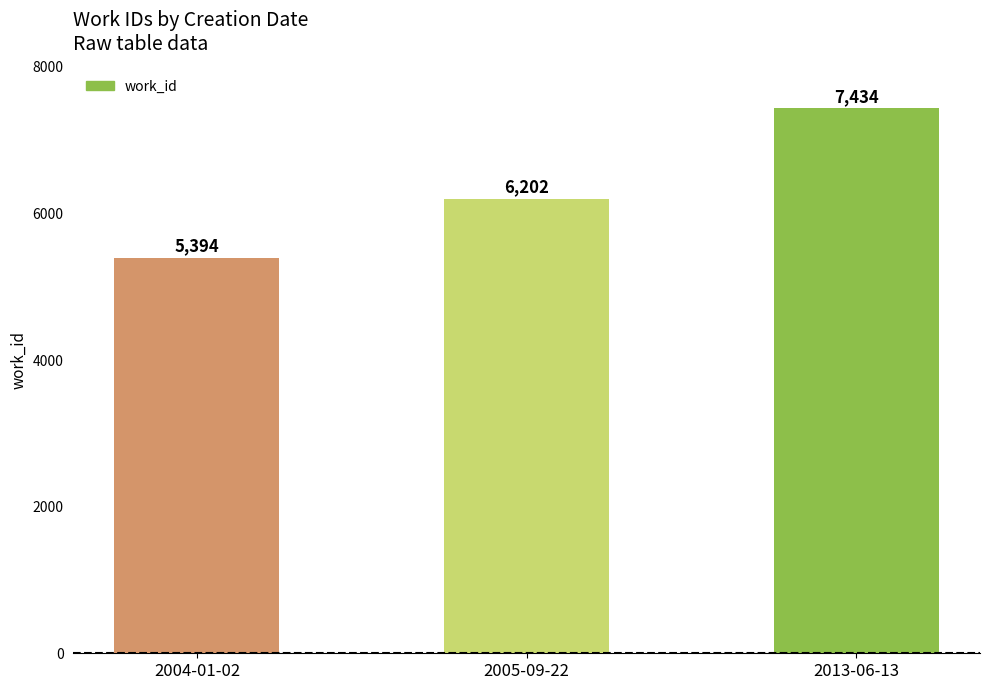

At which label is the value closest to 6414?

2005-09-22